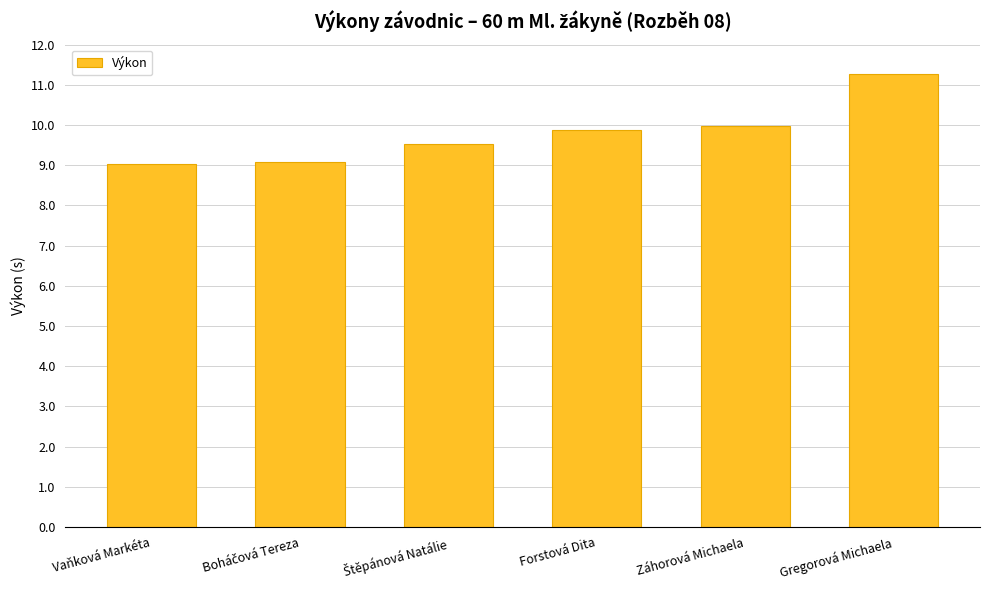

The chart shows a value of 13.2 at Vaňková Markéta. True or false?

False